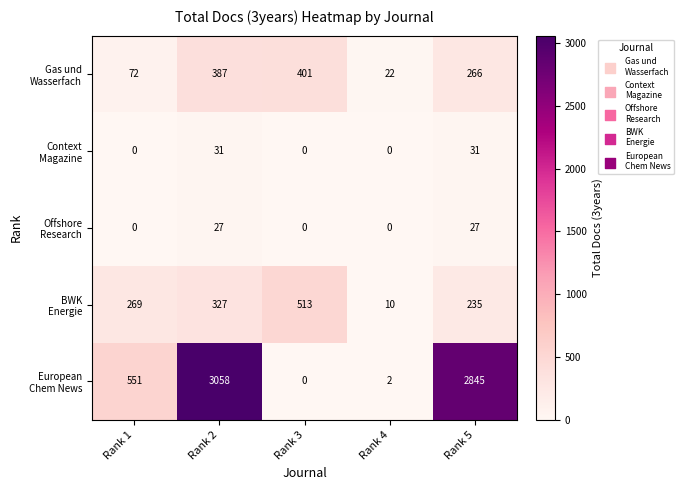

Which category has the highest value across all series?

Rank 2